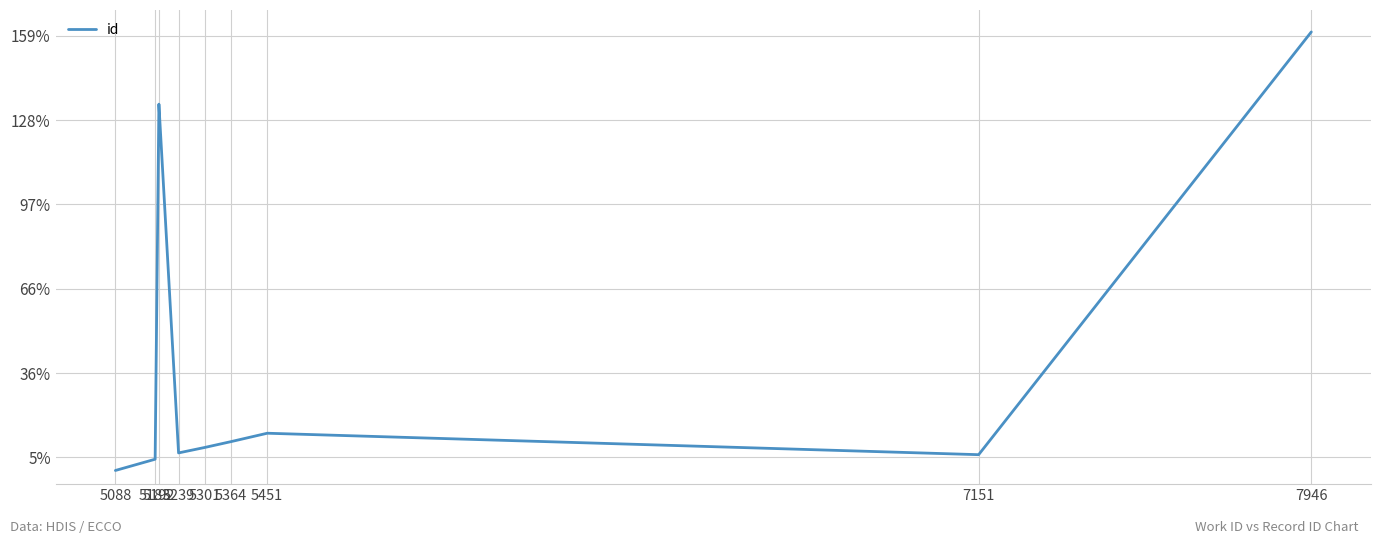

What is the smallest value displayed?

13688